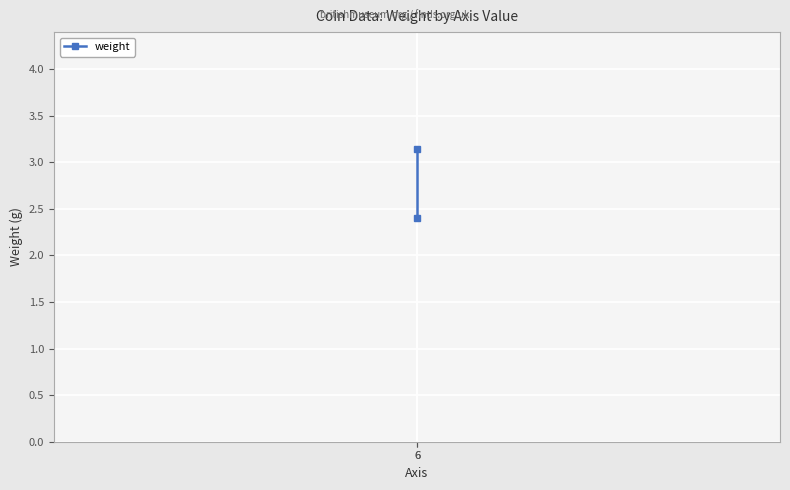

What is the value of the 1st point from the left?

3.1